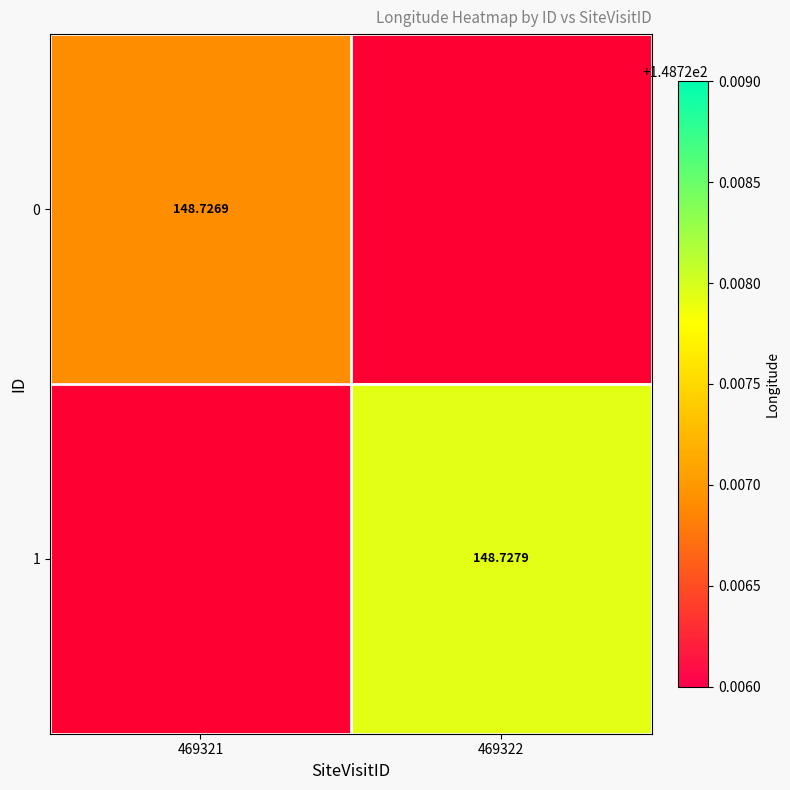

Which series has the largest total across all categories?

1